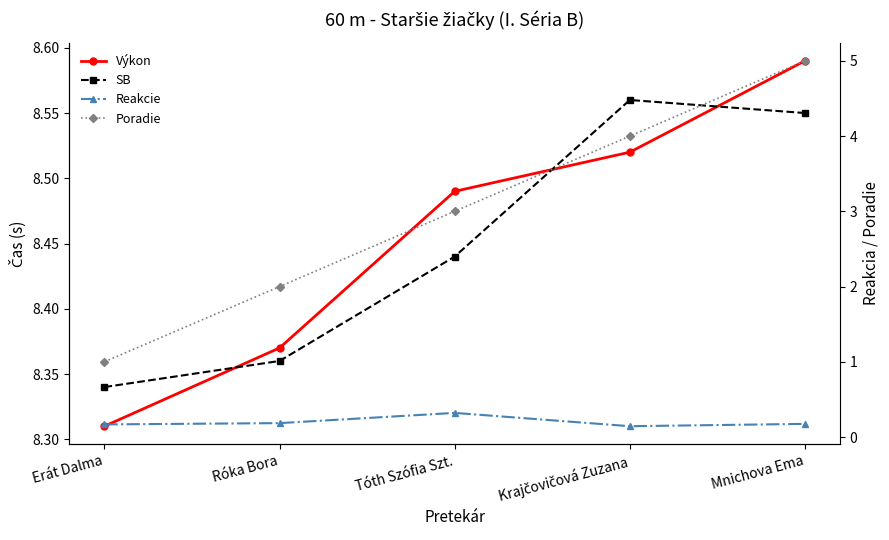

Where is Výkon nearest to the value 8?

Erát Dalma